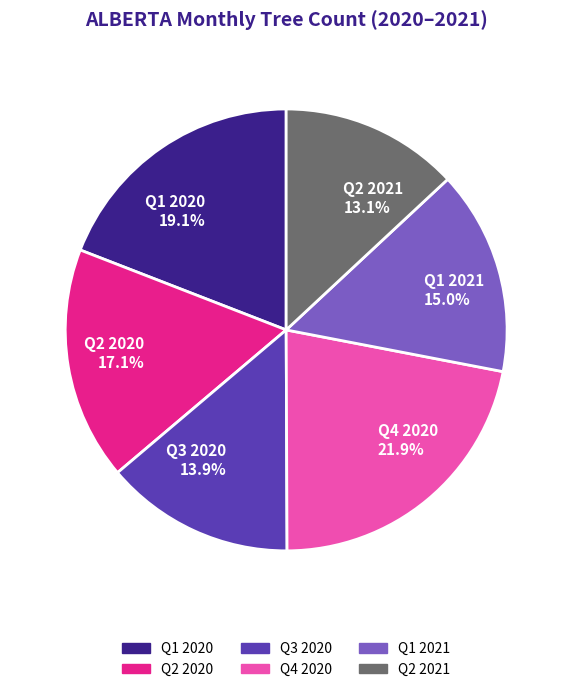

Does any single category account for the majority?

No